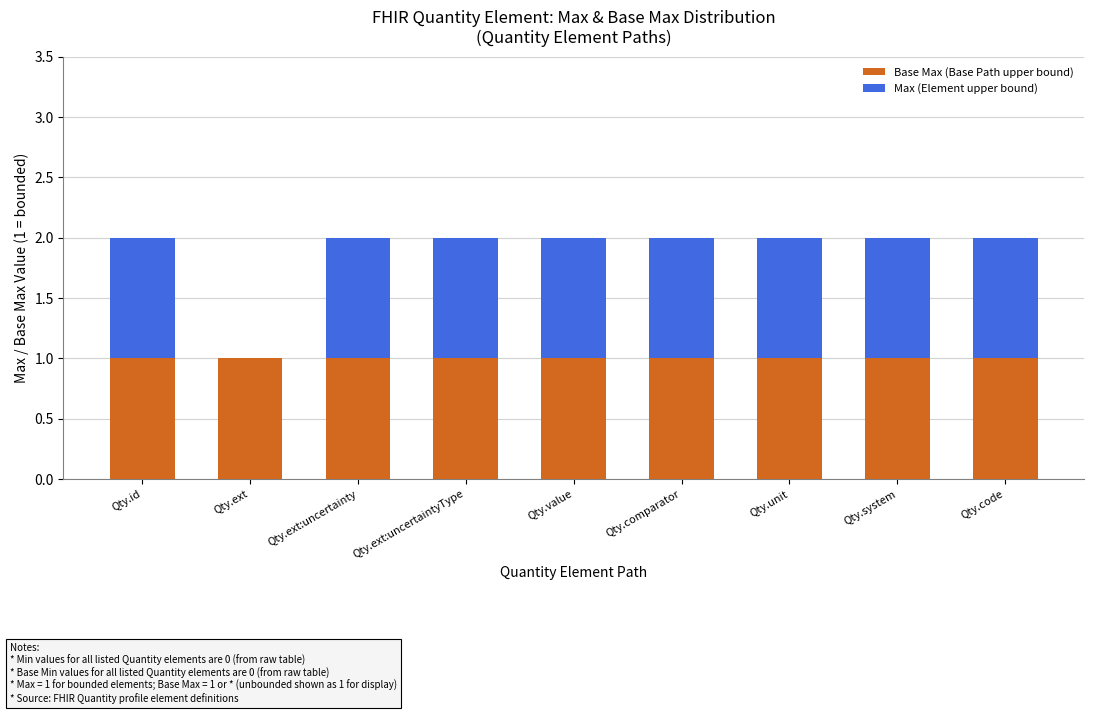

What is the sum of all Base Max (Base Path upper bound) values?

9